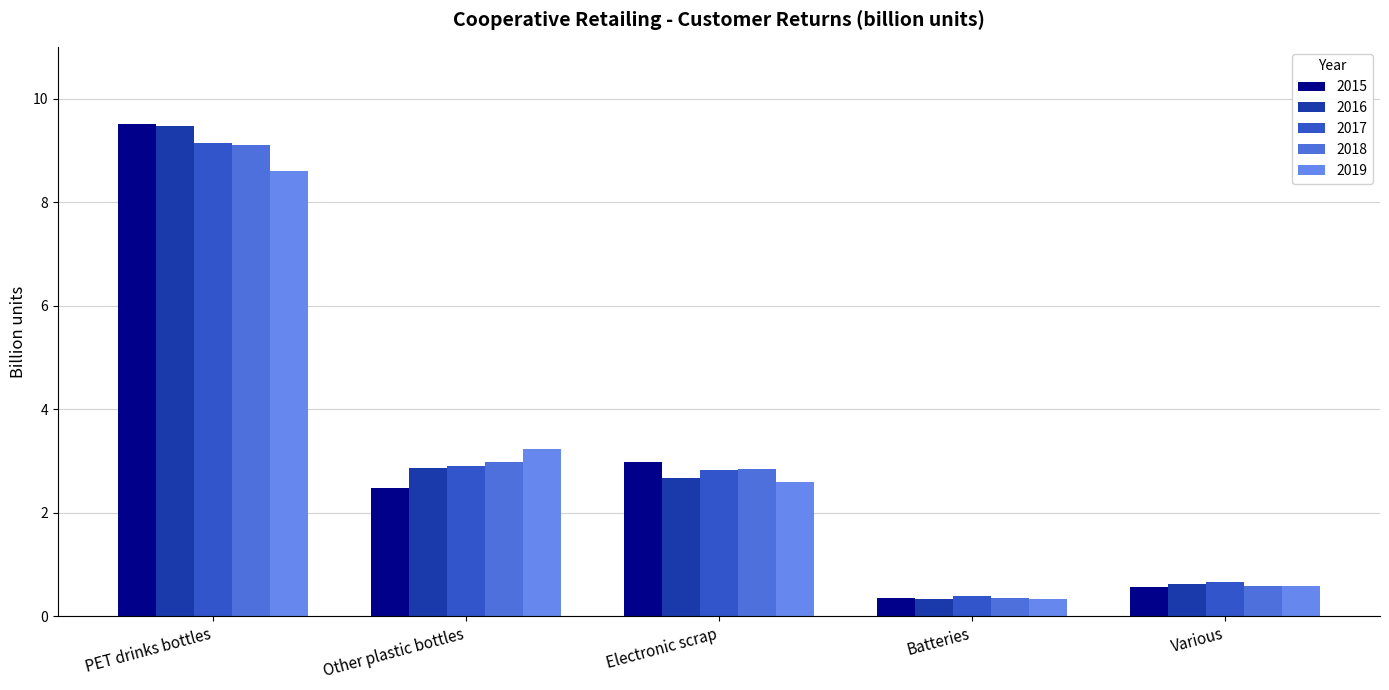

The value of 2016 at Electronic scrap is 3.8. True or false?

False